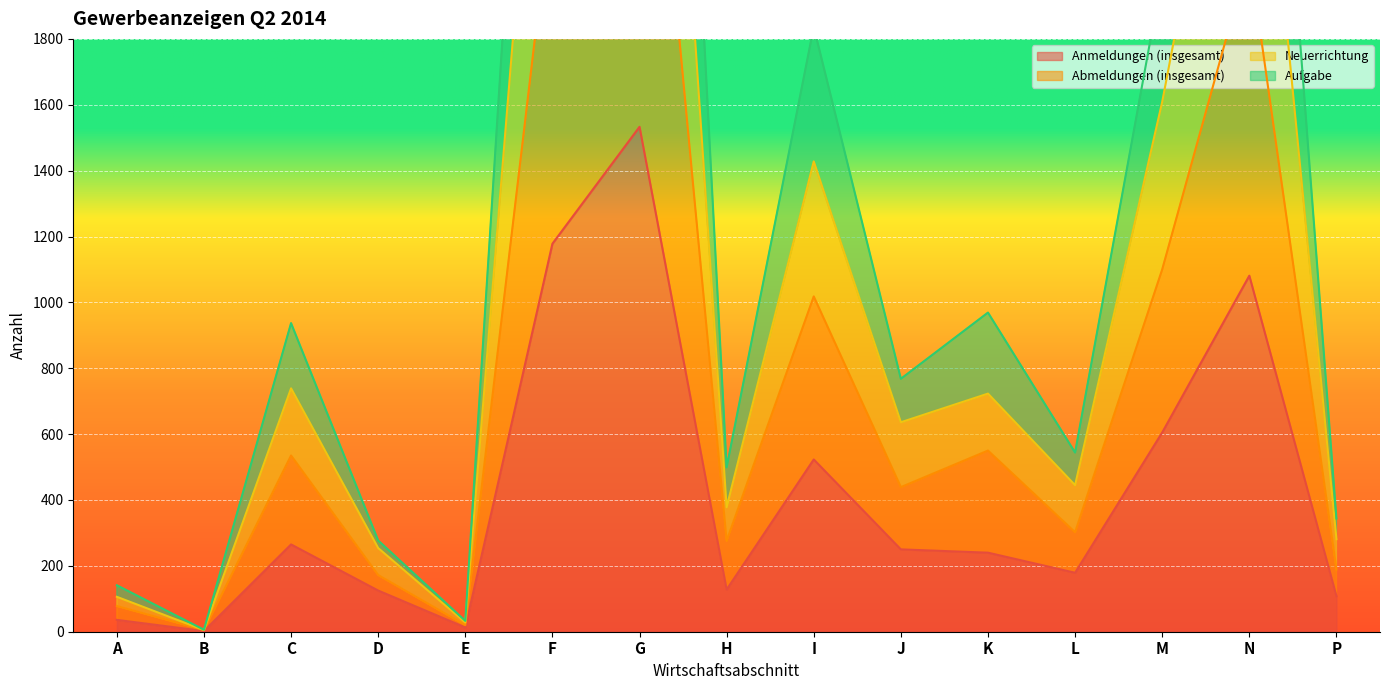

Count the number of categories in the chart.

15